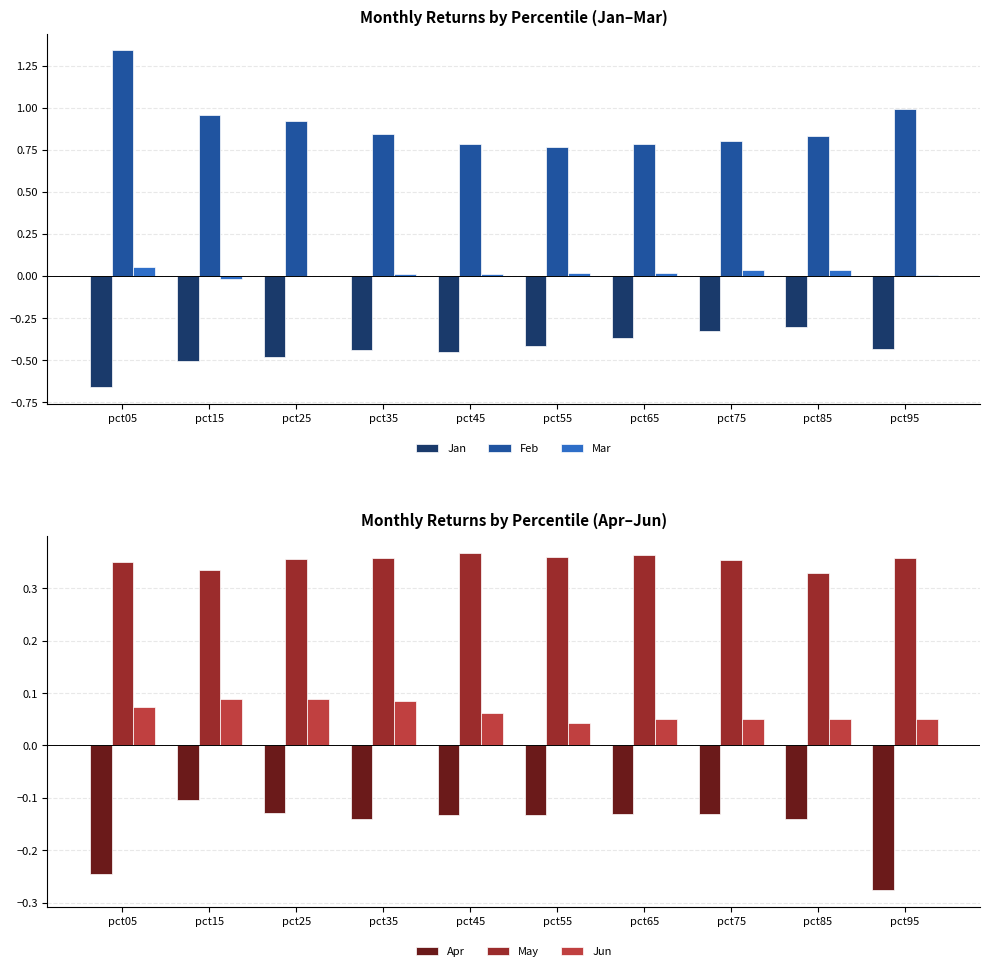

What is the average value of the May series?

0.4